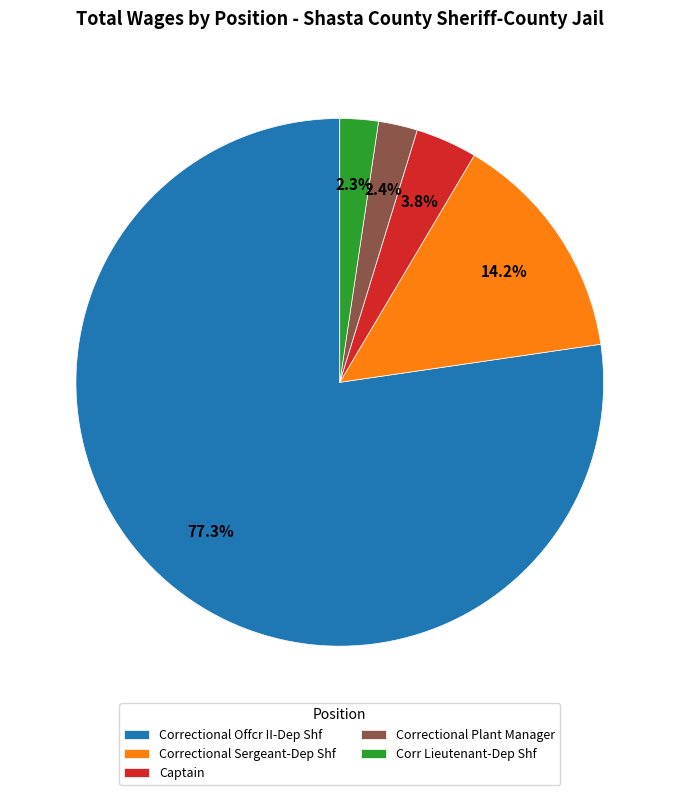

Is there any slice that represents more than half of the pie?

Yes